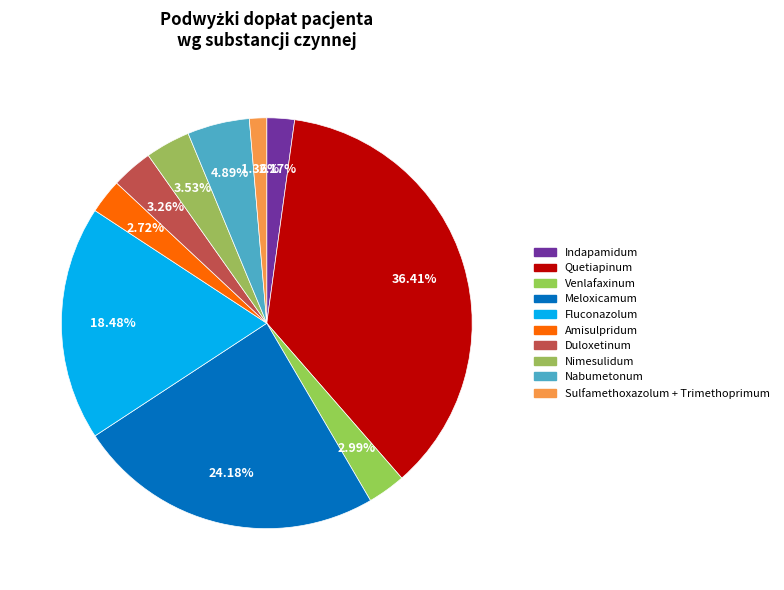

Count the number of slices in the pie.

10